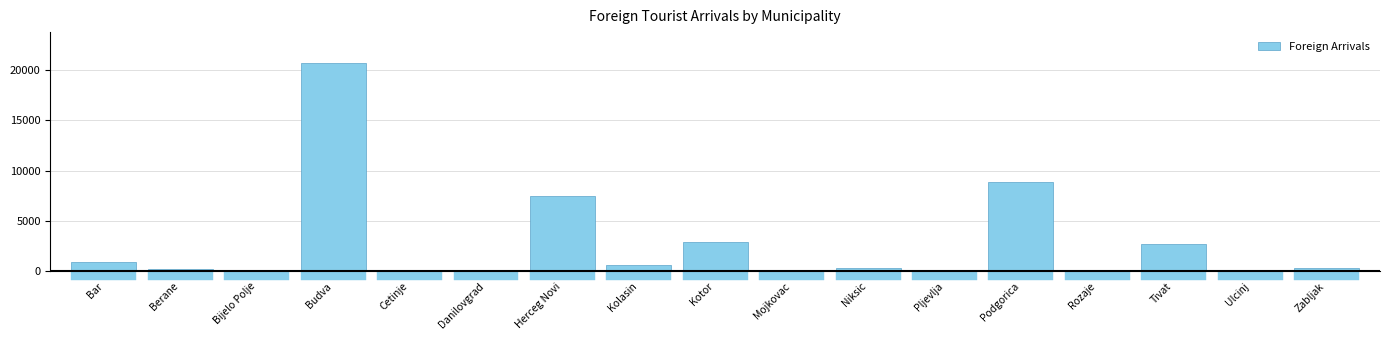

At which category does the chart reach its peak across all series?

Budva